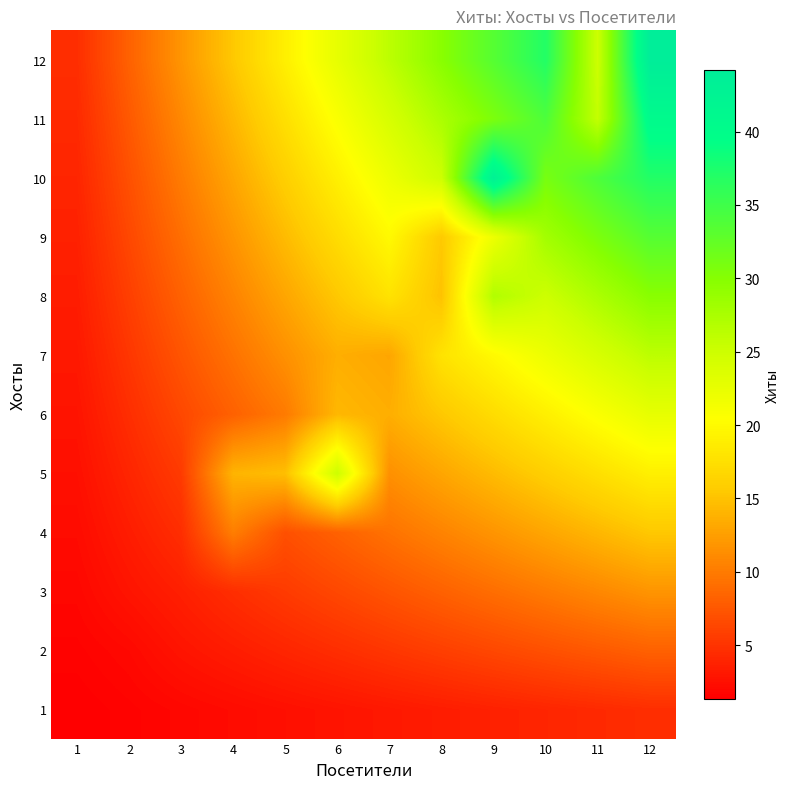

Reading right to left, extract all data points from this chart.

1: 12=4.6	11=4.3	10=4.0	9=3.7	8=3.4	7=3.1	6=2.8	5=2.5	4=2.2	3=1.9	2=1.6	1=1.3
2: 12=8.2	11=7.6	10=7.0	9=6.4	8=5.8	7=5.2	6=4.6	5=4.0	4=3.4	3=2.8	2=2.0	1=1.6
3: 12=11.8	11=10.9	10=10.0	9=9.1	8=8.2	7=7.3	6=6.4	5=5.5	4=4.6	3=3.6	2=2.8	1=1.9
4: 12=15.4	11=14.2	10=13.0	9=11.8	8=10.6	7=9.4	6=8.2	5=7.0	4=10.2	3=4.6	2=3.4	1=2.2
5: 12=19.0	11=17.5	10=16.0	9=14.5	8=13.0	7=11.5	6=25.0	5=14.8	4=14.0	3=5.5	2=4.0	1=2.5
6: 12=22.6	11=20.8	10=19.0	9=17.2	8=15.4	7=13.6	6=14.2	5=10.0	4=8.2	3=6.4	2=4.6	1=2.8
7: 12=26.2	11=24.1	10=22.0	9=19.9	8=17.8	7=13.0	6=13.6	5=11.5	4=9.4	3=7.3	2=5.2	1=3.1
8: 12=29.8	11=27.4	10=25.0	9=27.0	8=15.0	7=17.8	6=15.4	5=13.0	4=10.6	3=8.2	2=5.8	1=3.4
9: 12=33.4	11=30.7	10=28.0	9=22.0	8=15.5	7=19.9	6=17.2	5=14.5	4=11.8	3=9.1	2=6.4	1=3.7
10: 12=37.0	11=34.0	10=31.0	9=43.0	8=25.0	7=22.0	6=19.0	5=16.0	4=13.0	3=10.0	2=7.0	1=4.0
11: 12=40.6	11=25.8	10=34.0	9=30.7	8=27.4	7=24.1	6=20.8	5=17.5	4=14.2	3=10.9	2=7.6	1=4.3
12: 12=44.2	11=25.0	10=37.0	9=33.4	8=29.8	7=26.2	6=22.6	5=19.0	4=15.4	3=11.8	2=8.2	1=4.6